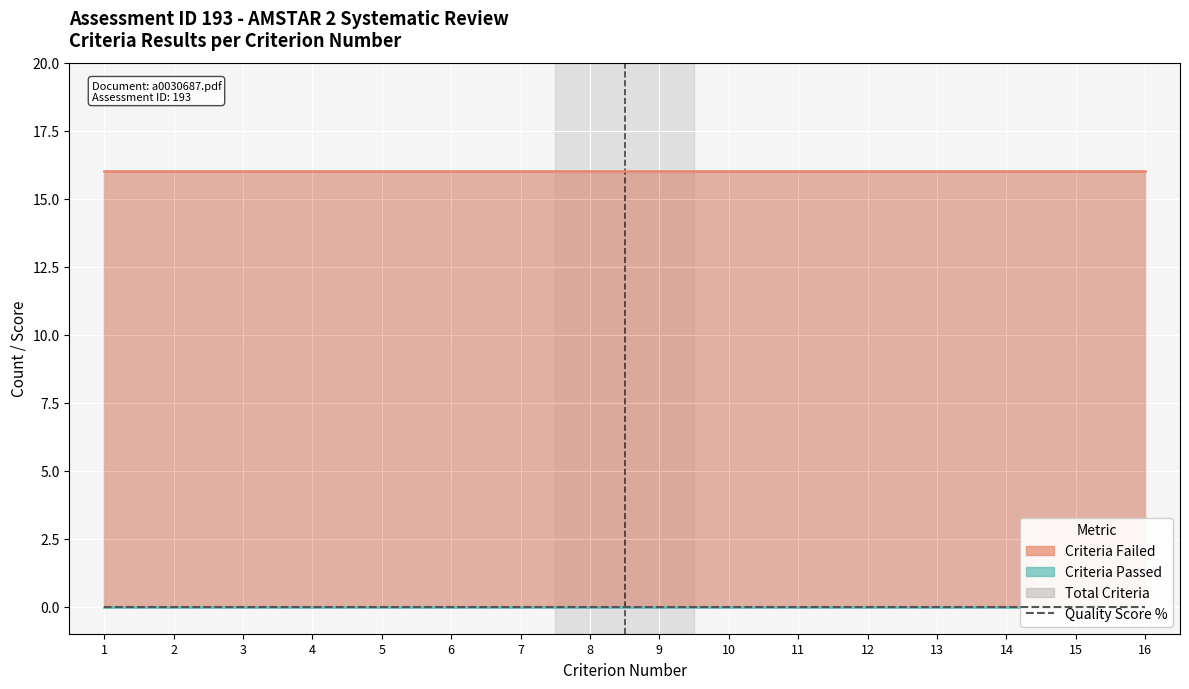

What is the value of the Total_Criteria point at the 3rd from the left?

16